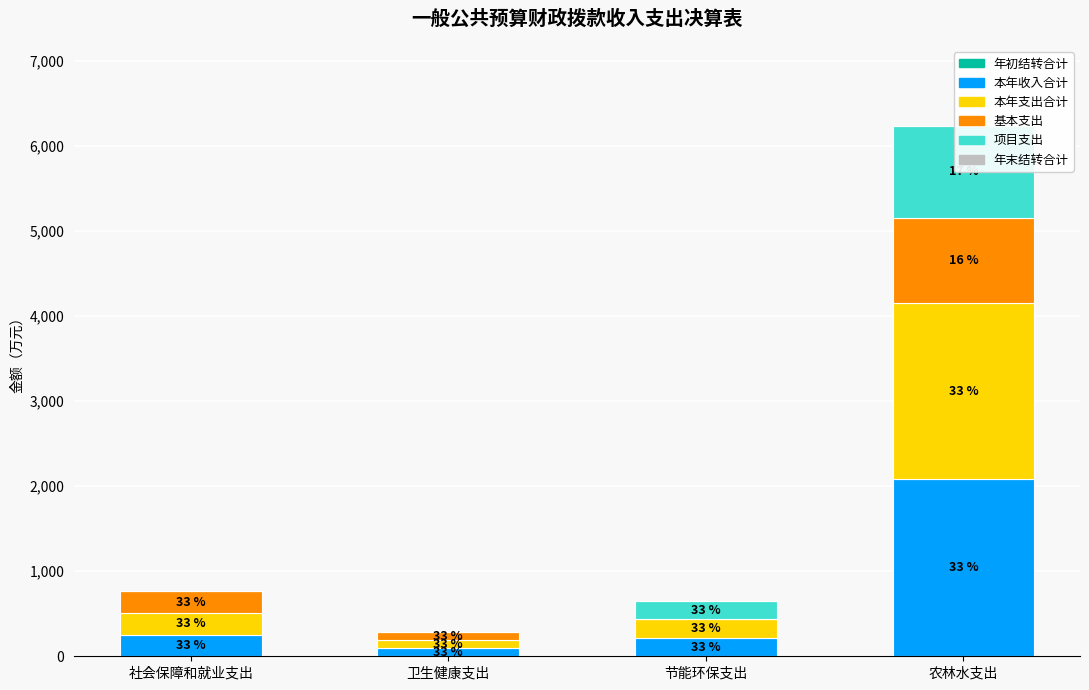

Which series has the widest spread of values?

本年收入合计